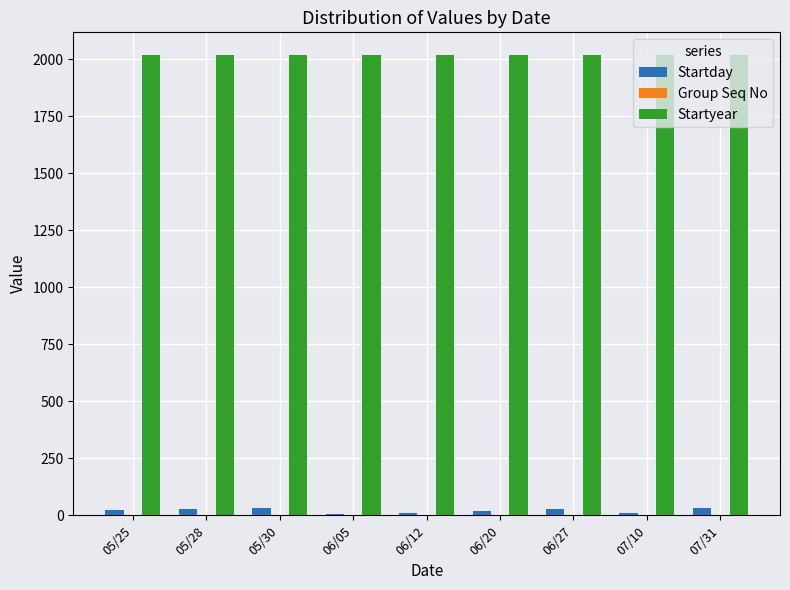

The value of Startyear at 05/28 is 1211. True or false?

False